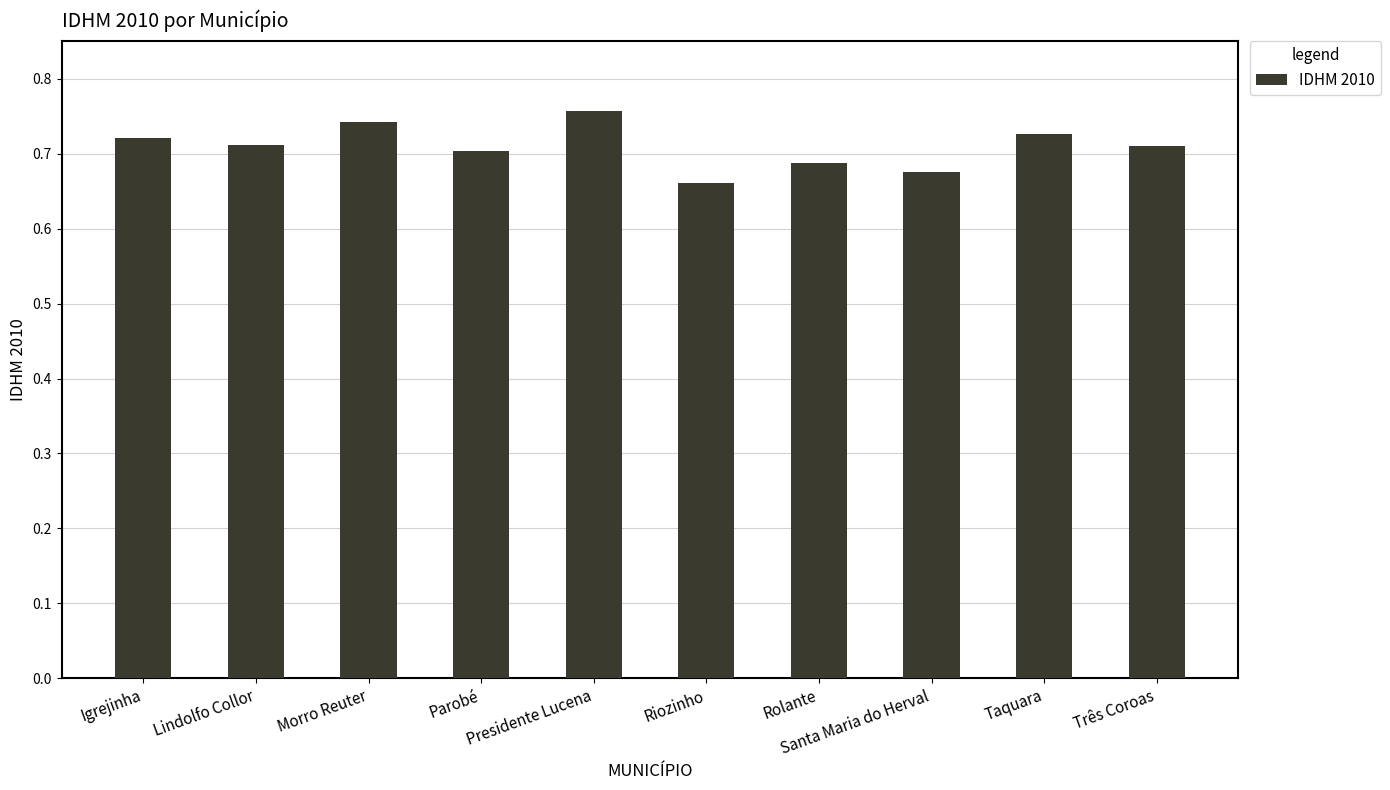

What is the change in value from Igrejinha to Riozinho?

-0.1